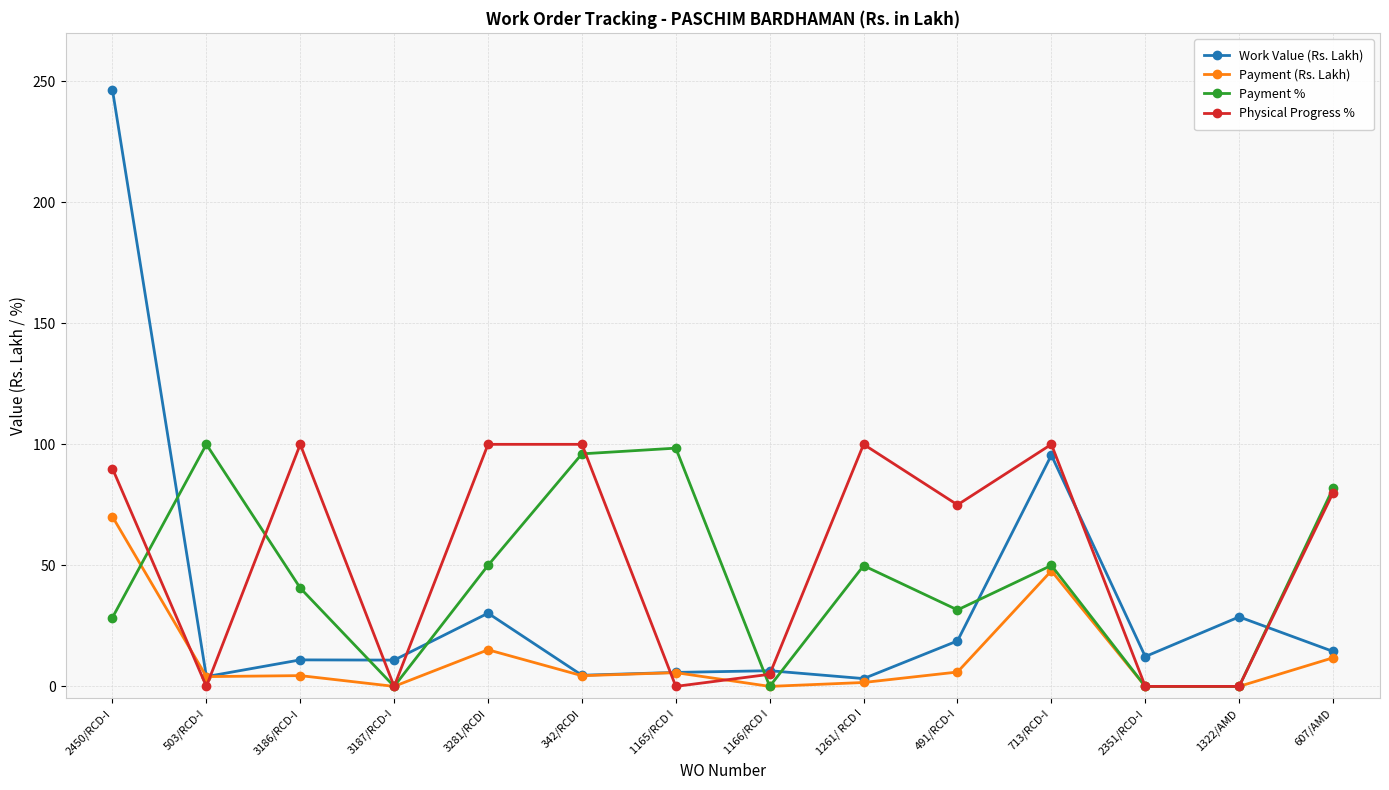

What is the sum of all Work Value (Rs. Lakh) values?

492.4